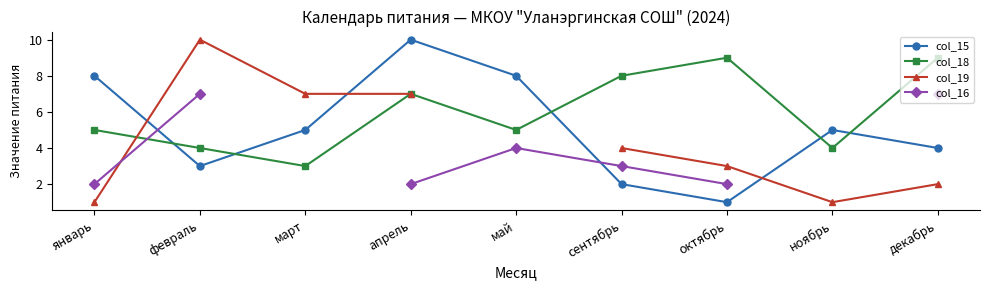

The value of col_19 at сентябрь is 4.0. True or false?

True